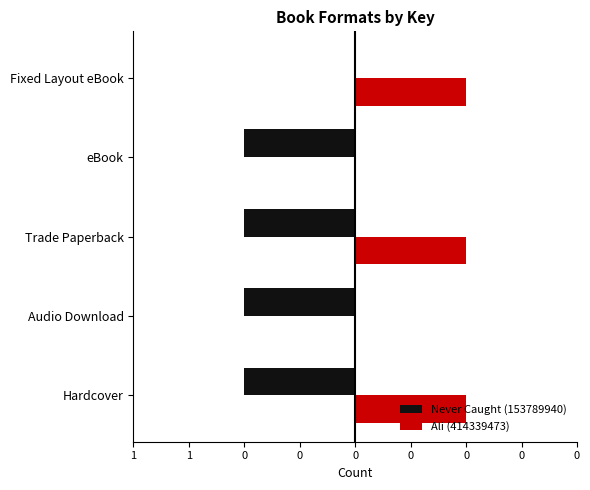

What is the value of the Never Caught (153789940) bar at the 5th from the left?

-1